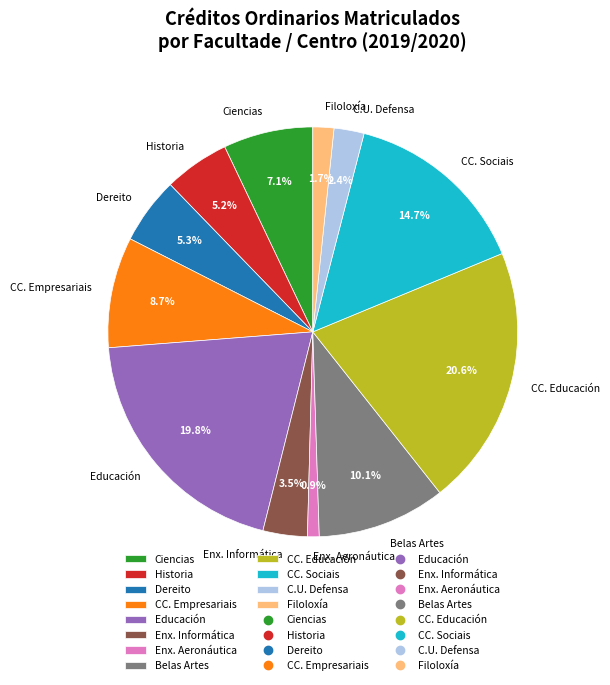

Which category has the smallest portion of the pie?

Enx. Aeronáutica